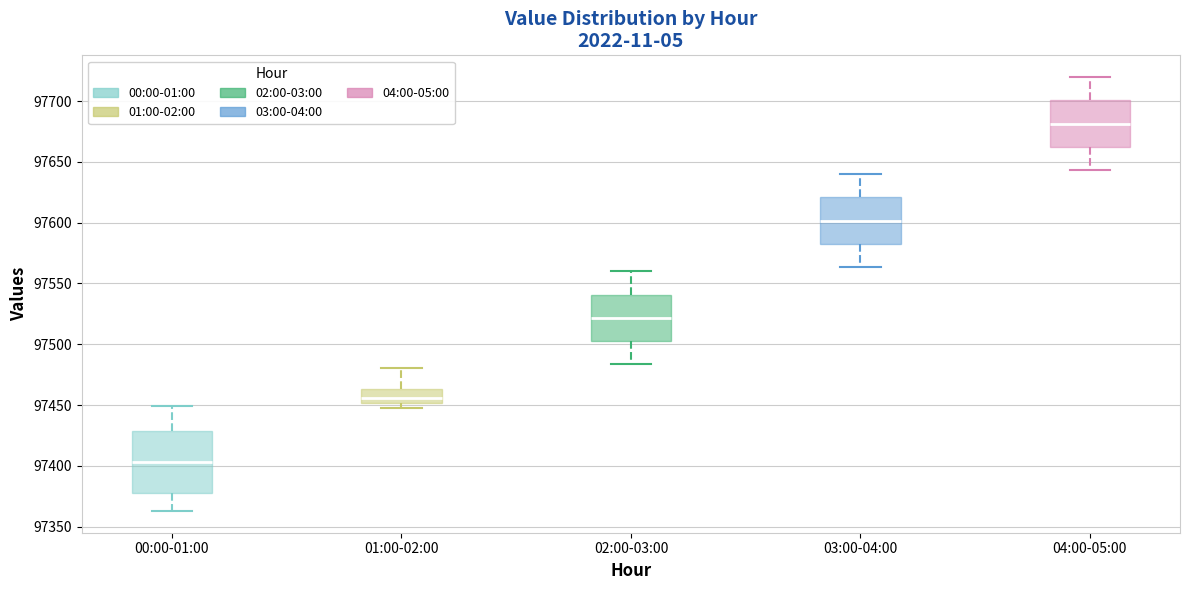

Which box's median line is the highest?

04:00-05:00